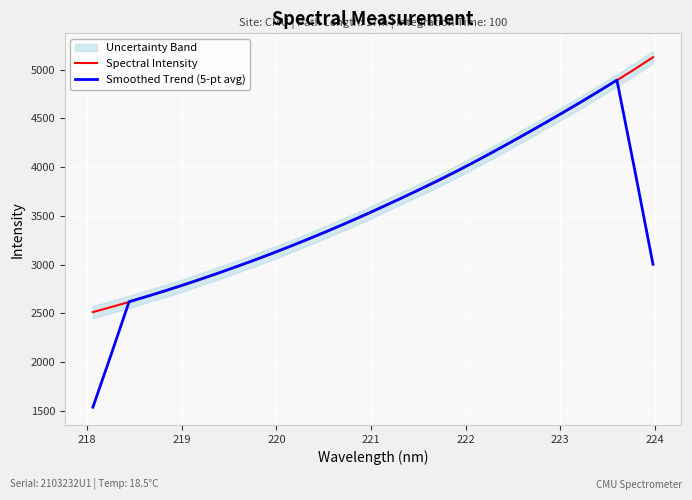

What is the difference between the second highest and minimum values in the Smoothed Trend (5-pt avg) series?

3238.8